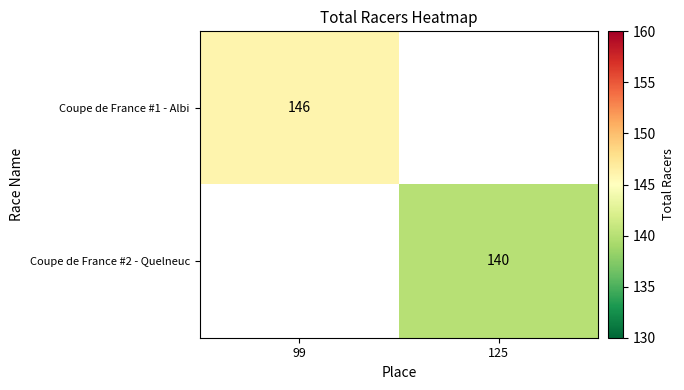

True or false: Coupe de France #1 - Albi has a value of 146 at 99.

True